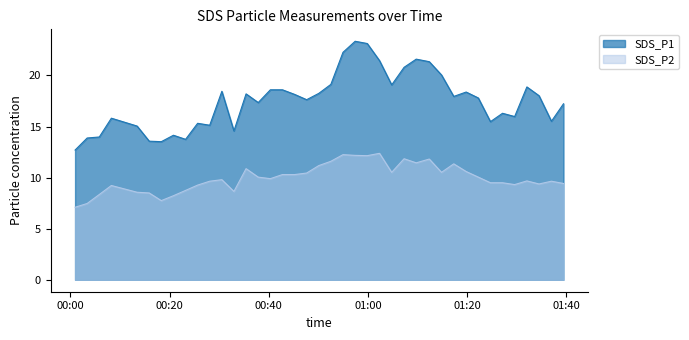

Which series has the largest range (max minus min)?

SDS_P1